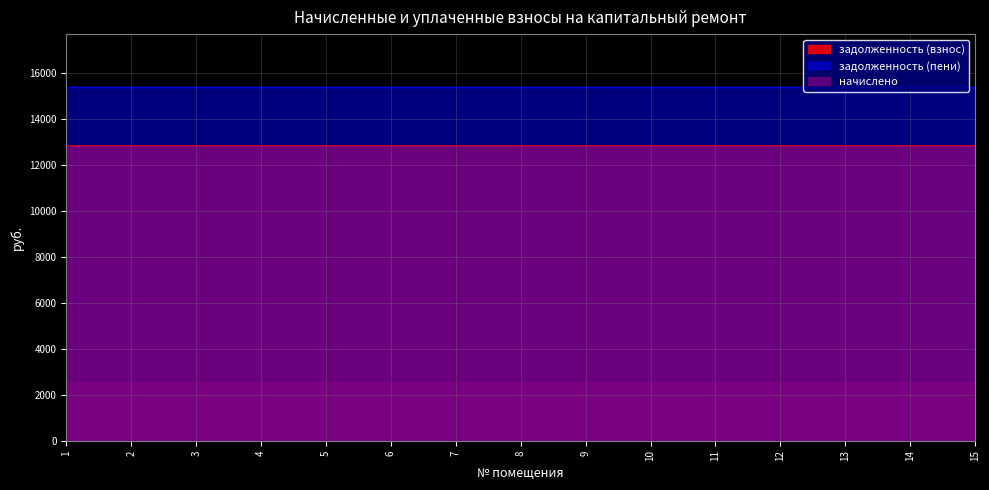

Which label corresponds to the smallest value in the chart?

7